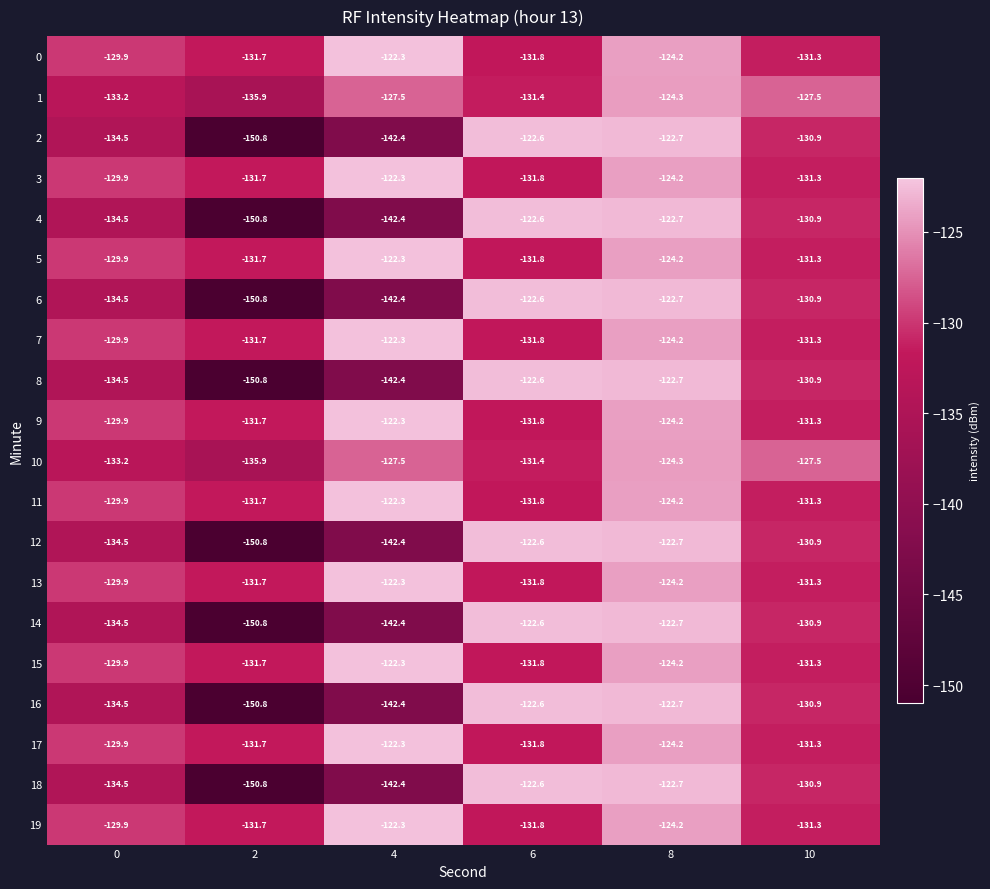

What is the greatest value displayed?

-122.3